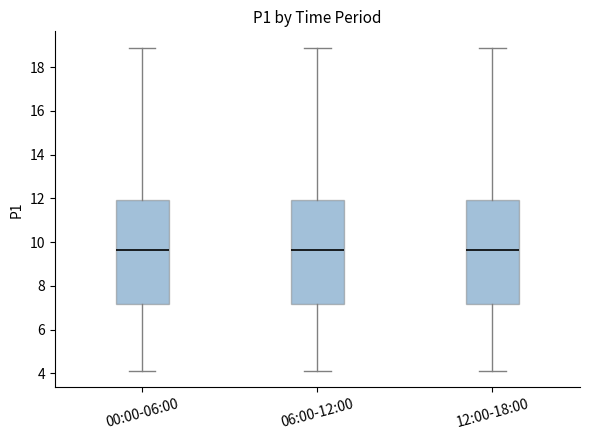

Reading left to right, read every box against the y-axis: the position of its median line, the range the box covers, and the ends of its whiskers. The values are not printed on the chart, so give them approximately, as read against the axis.

00:00-06:00: median 9.6, box 7.2 to 12.0, whiskers 4.2 to 19.0
06:00-12:00: median 9.6, box 7.2 to 12.0, whiskers 4.2 to 19.0
12:00-18:00: median 9.6, box 7.2 to 12.0, whiskers 4.2 to 19.0